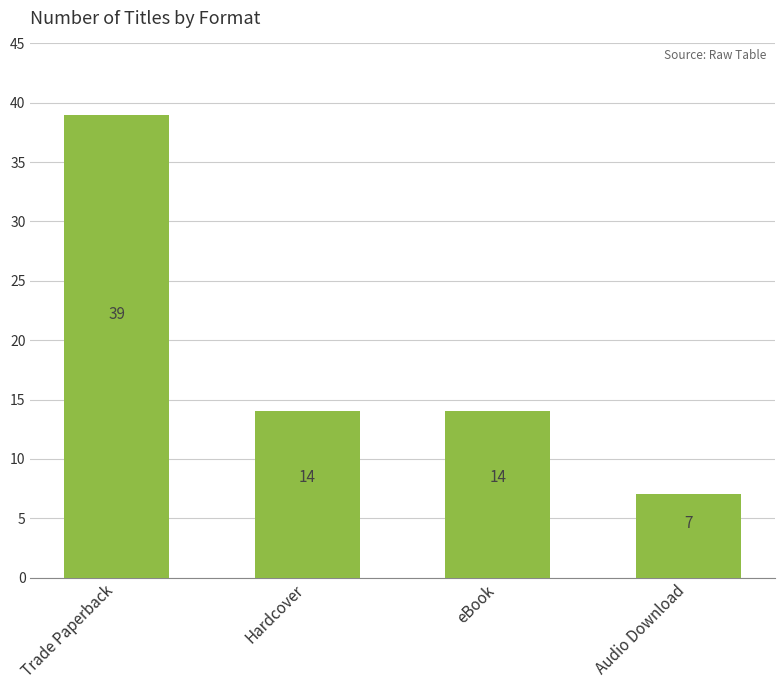

What is the label of the 2nd bar from the left?

Hardcover